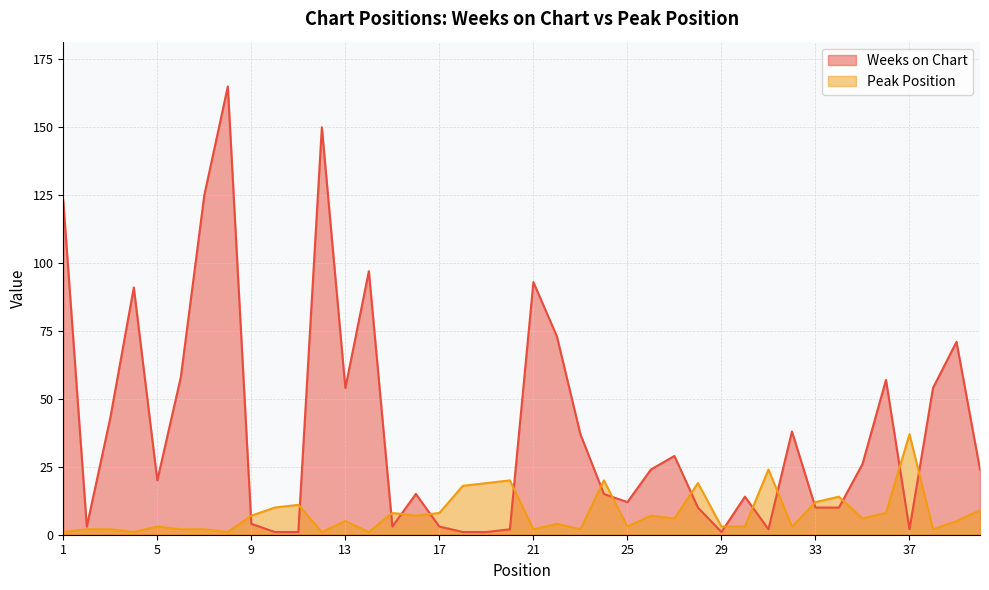

At which category is the sum across all series the highest?

8